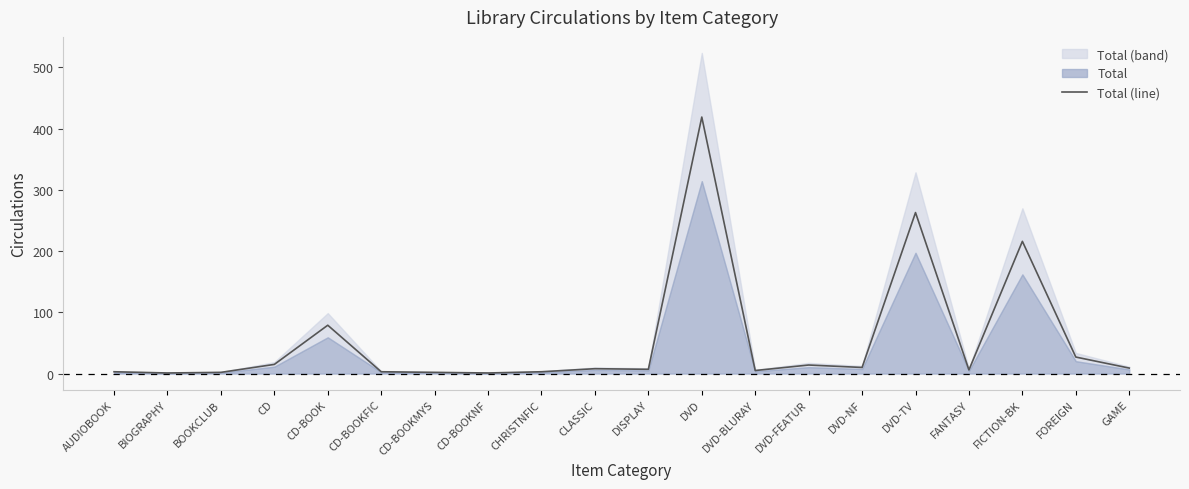

What position from the left is DISPLAY?

11